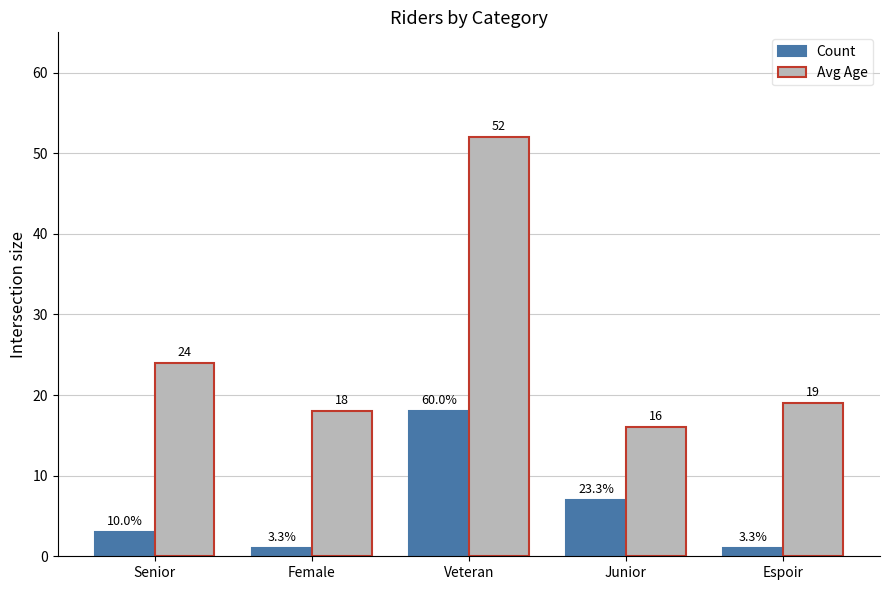

How many values in the Count series are below 3?

2